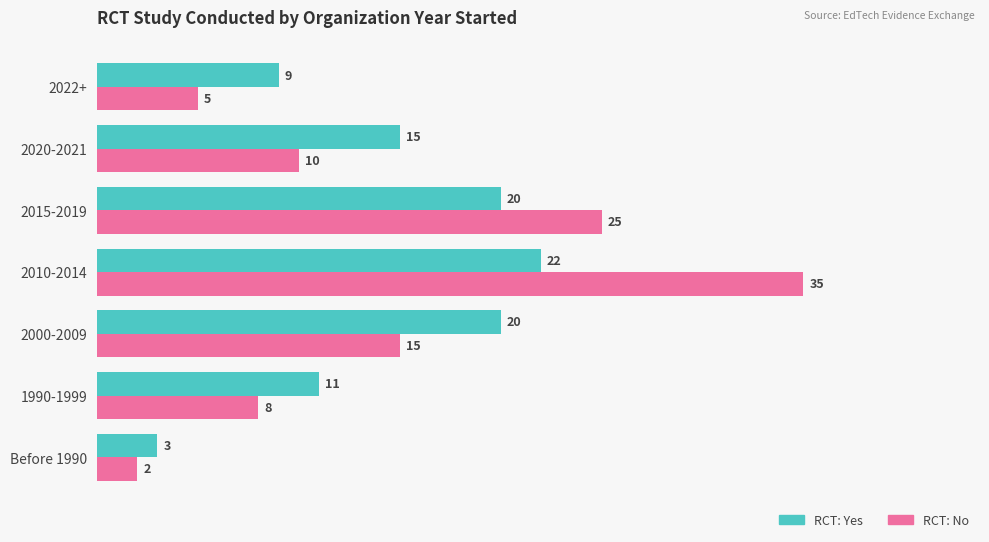

What is the difference between the second highest and second lowest values in the RCT: No series?

20